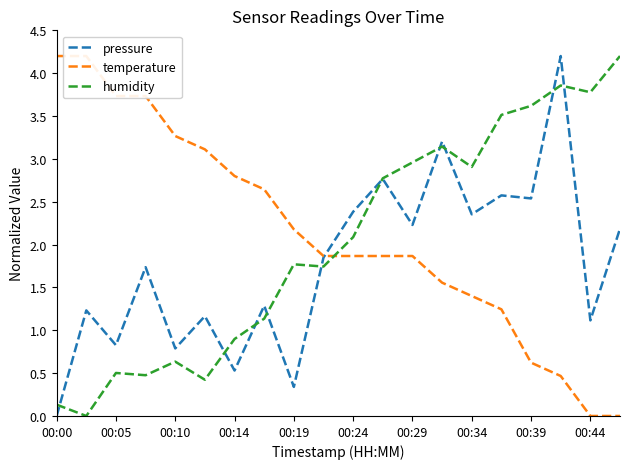

What are all the series names shown in the legend?

pressure, temperature, humidity